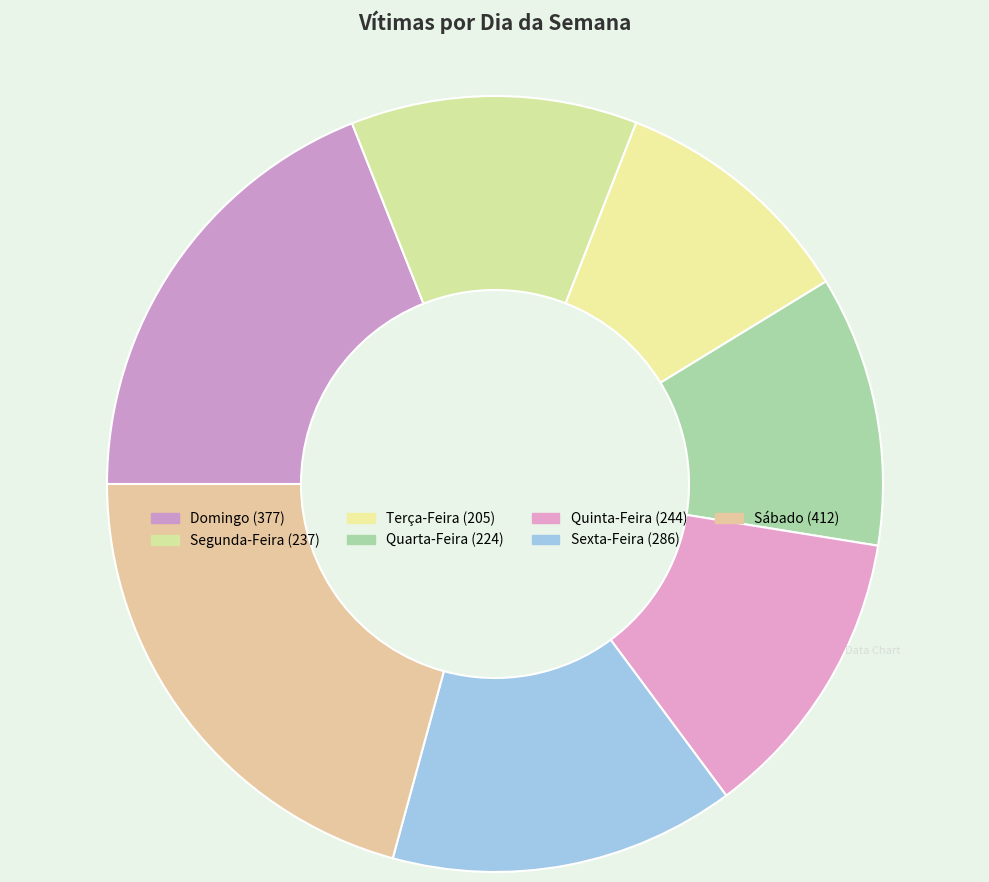

Count the number of slices in the pie.

7